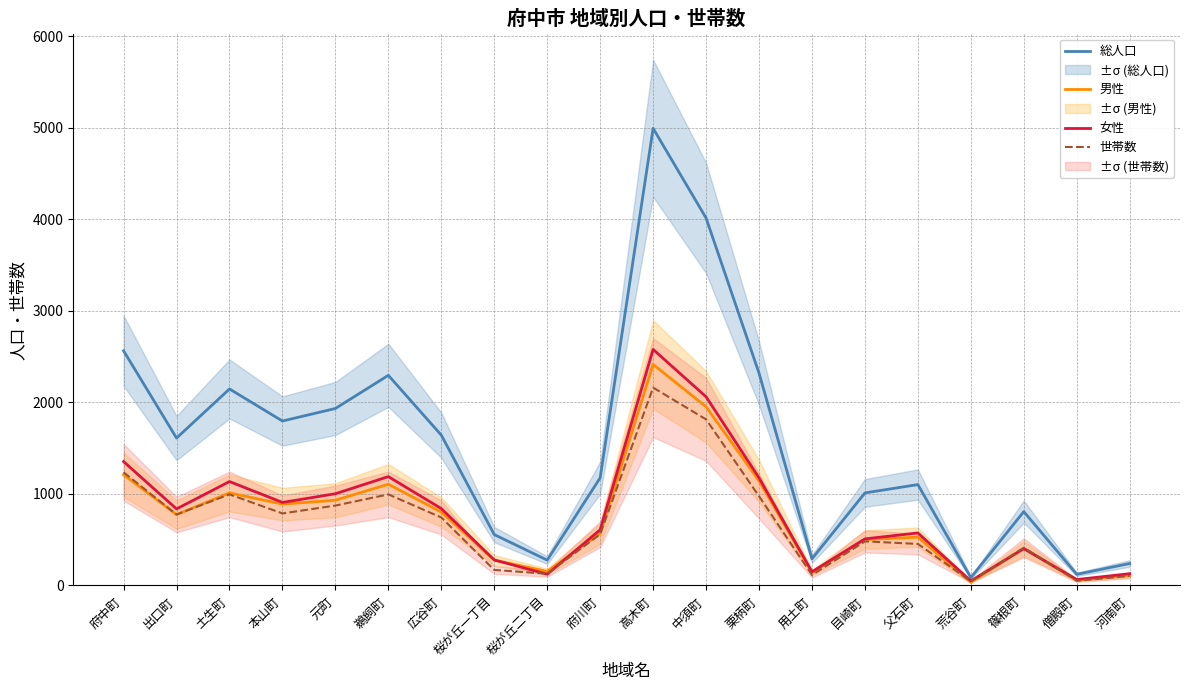

Between which two adjacent categories do 男性 and 女性 first intersect?

桜が丘一丁目 and 桜が丘二丁目